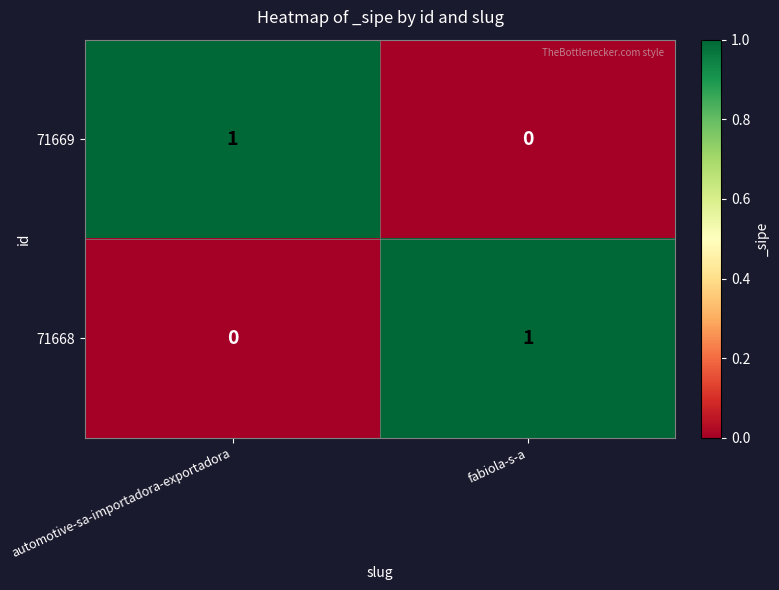

True or false: 71668 has a value of 1 at fabiola-s-a.

True